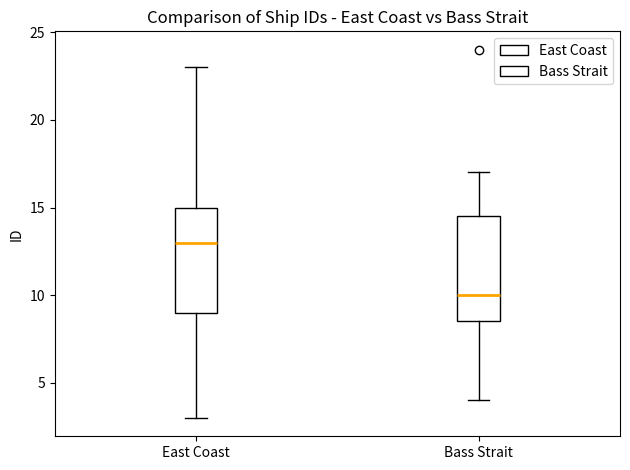

Which box's median line is the lowest?

Bass Strait